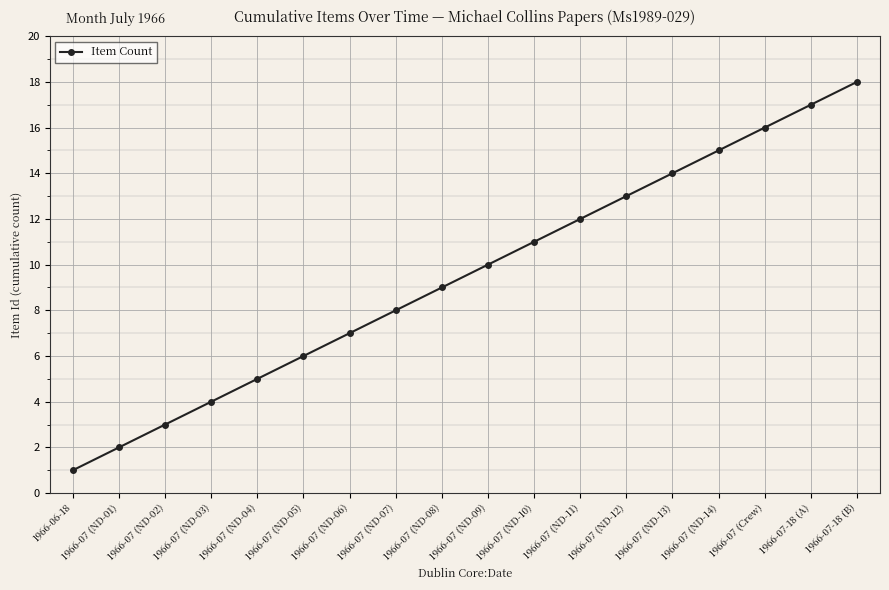

What is the change in value from 1966-07 (ND-05) to 1966-07 (Crew)?

+10